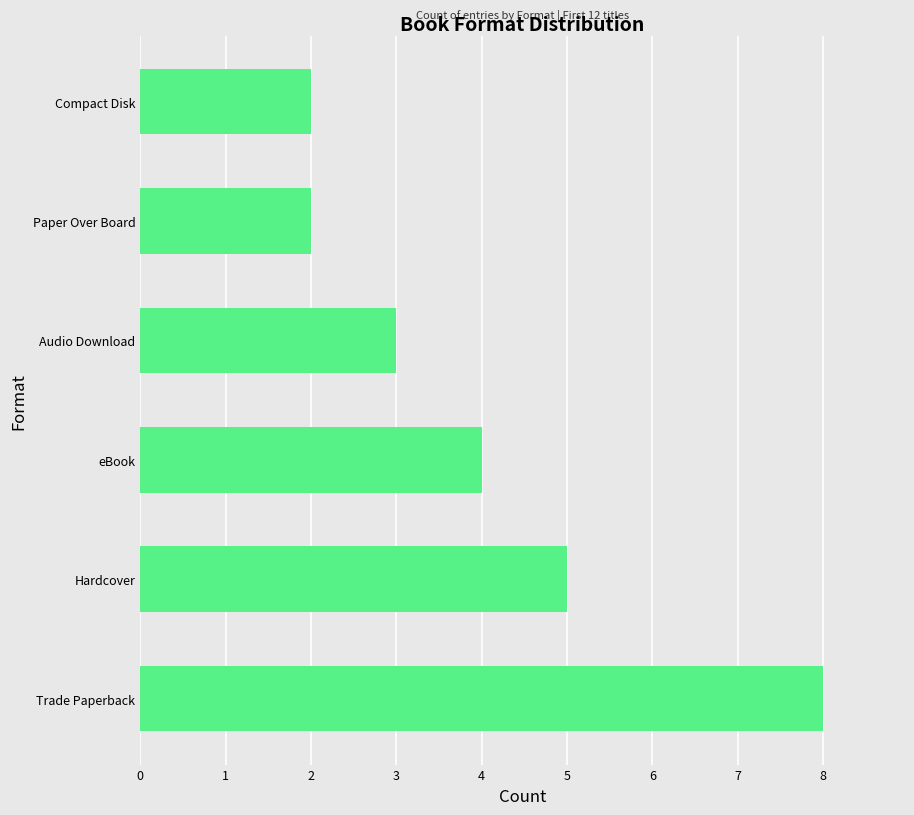

What is the difference between the maximum and minimum values?

6